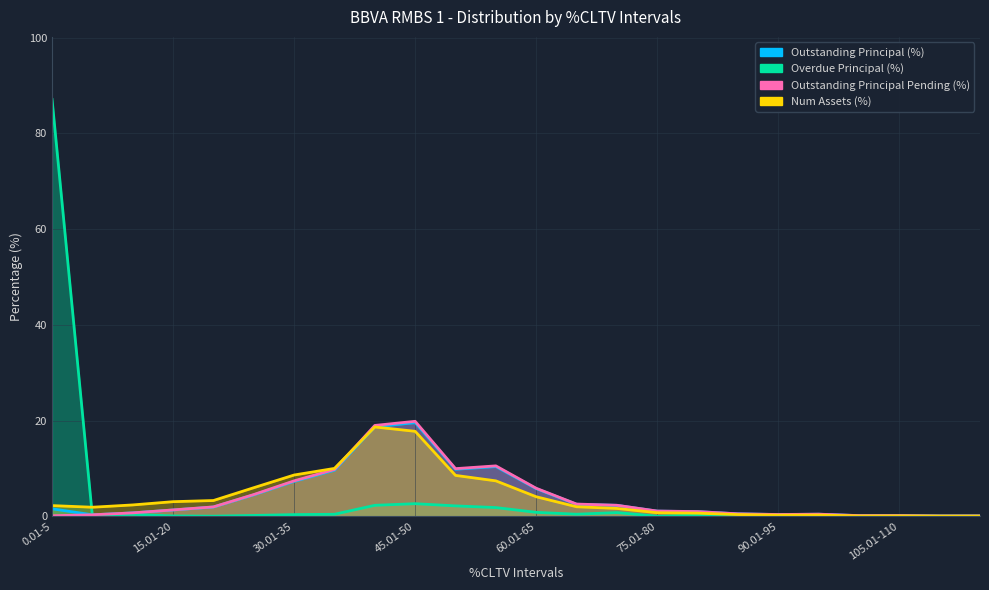

True or false: Num Assets (%) has a value of 4.1 at 60.01-65.

True